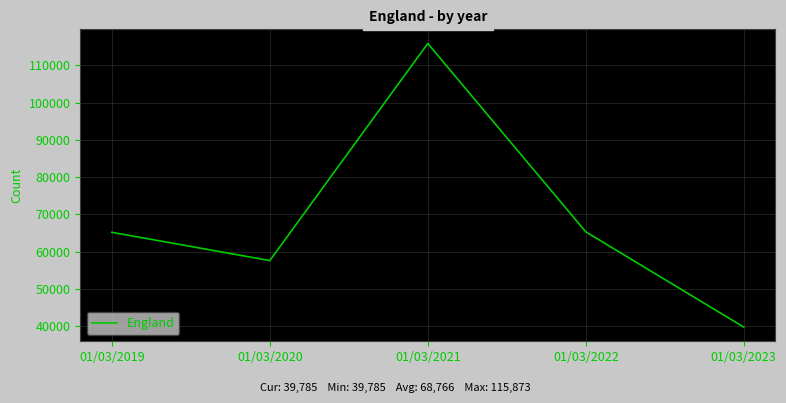

What is the smallest value displayed?

39785